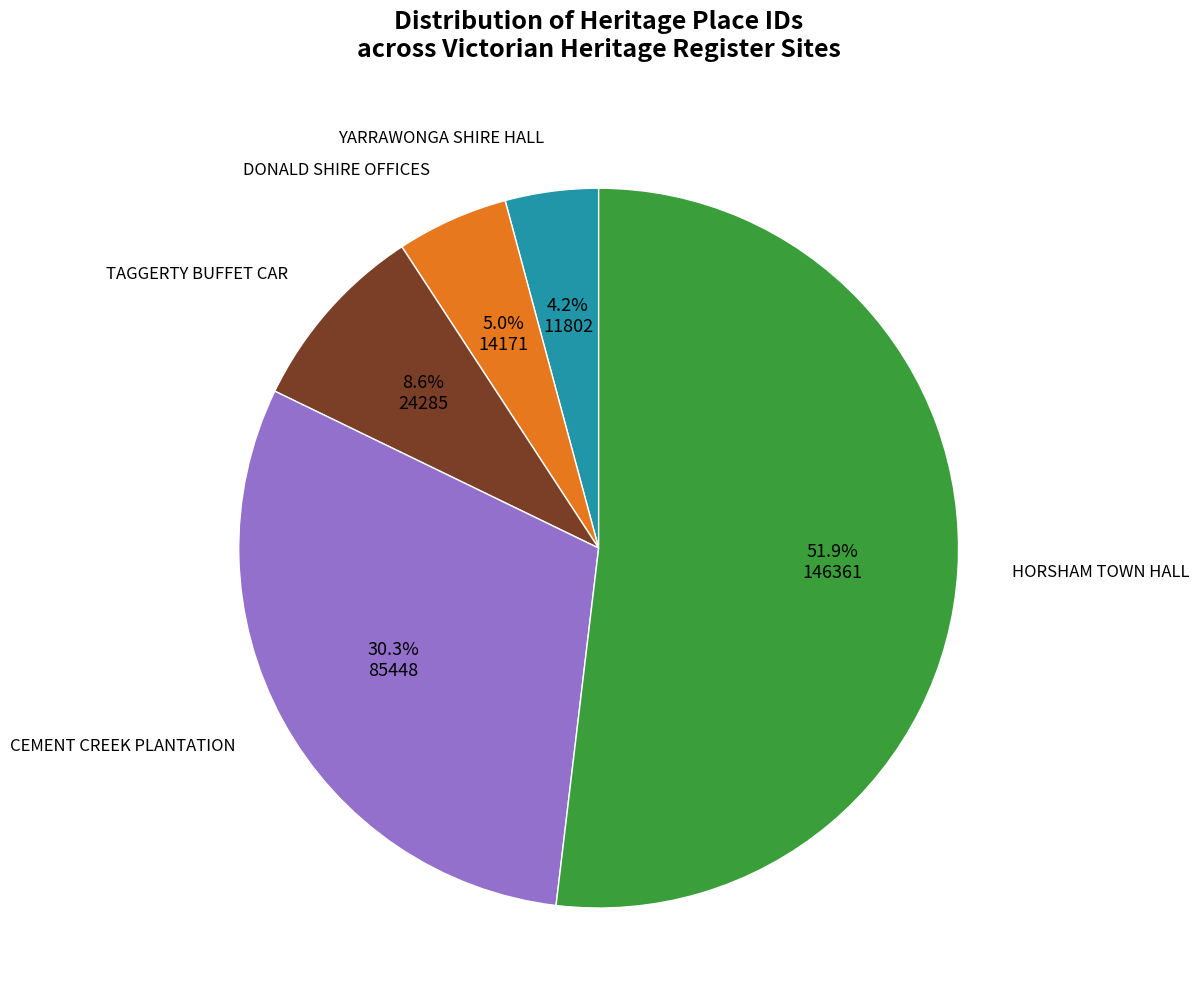

Is there any slice that represents more than half of the pie?

Yes